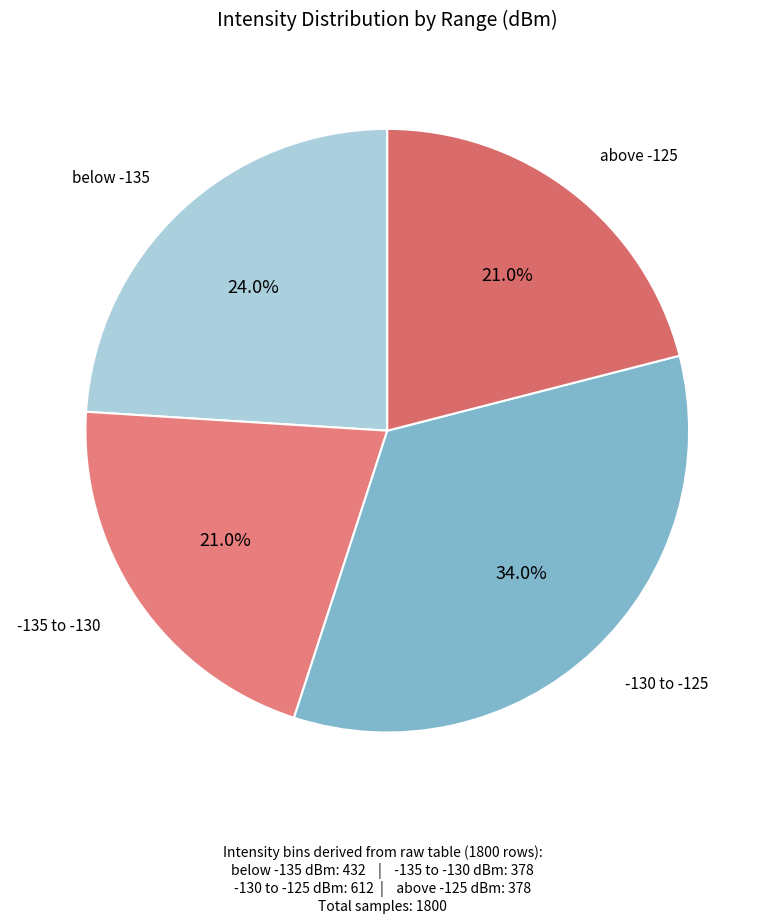

Count the number of slices in the pie.

4